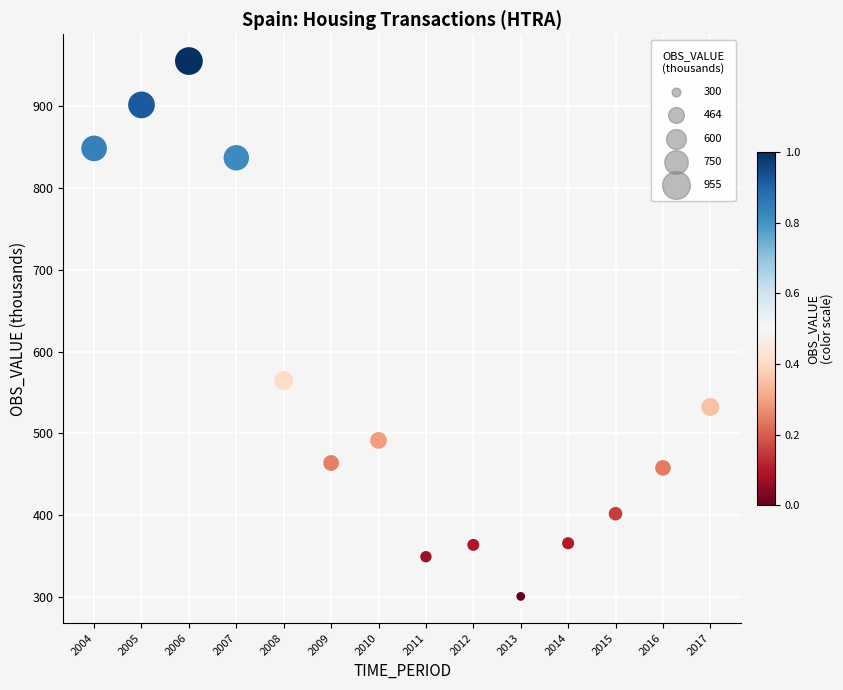

What is the range of Y values (max minus min)?

654.6